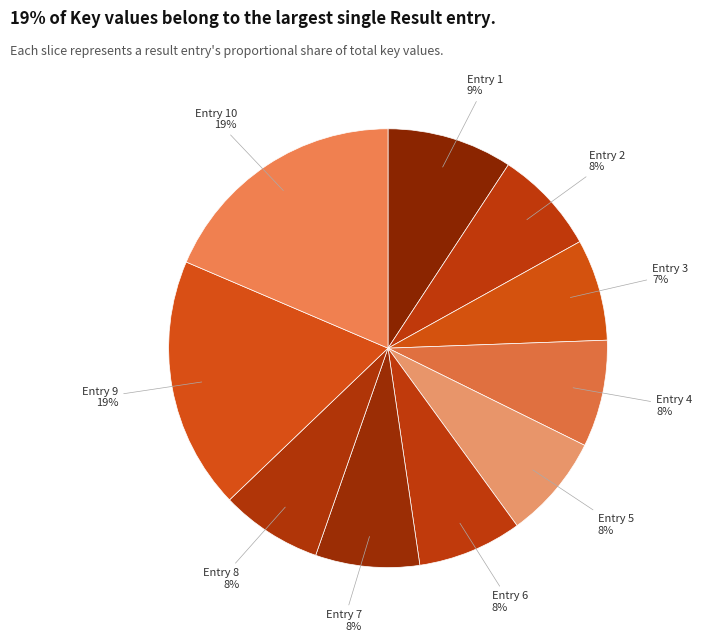

How many slices are in this pie chart?

10